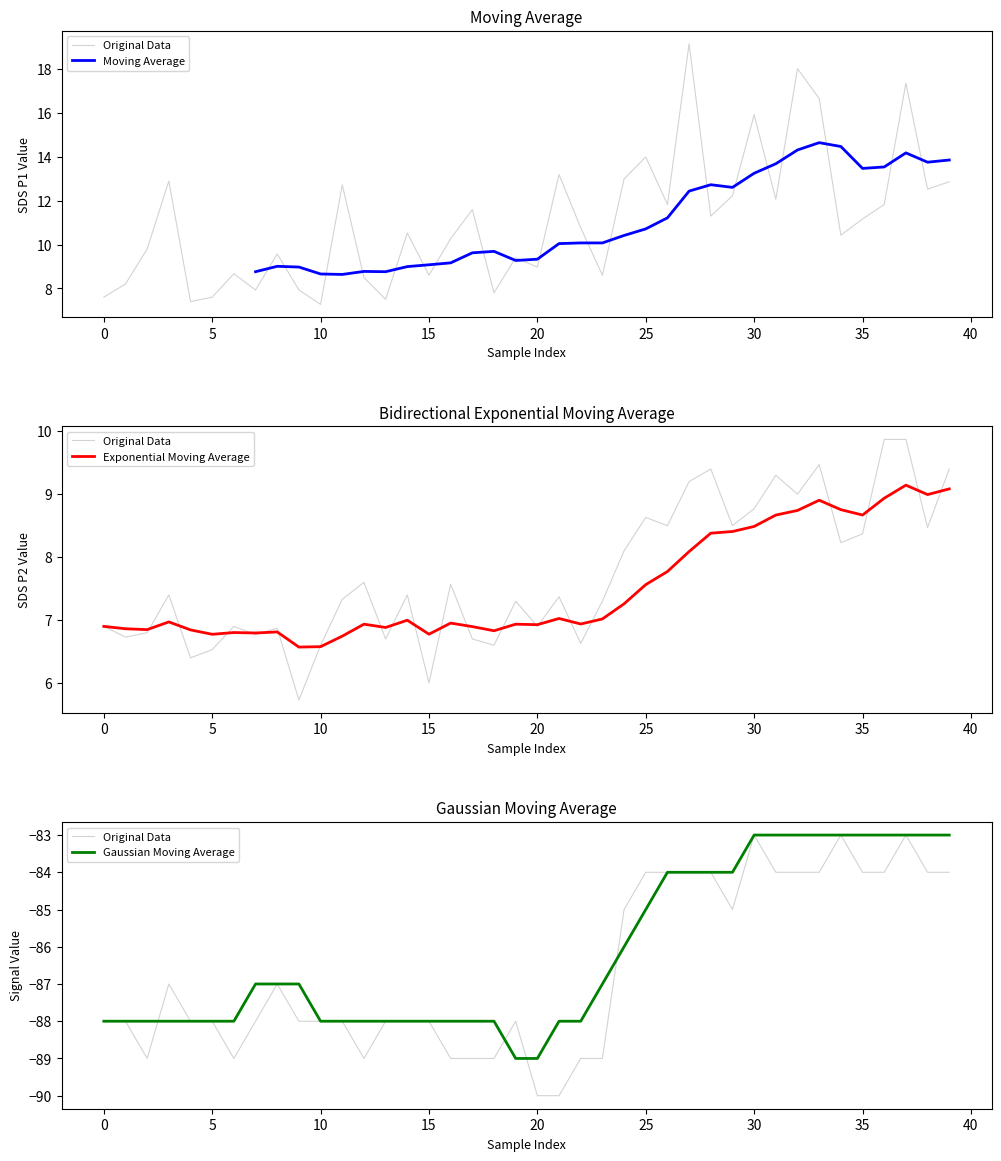

At which category does Moving Average reach its first local valley?

11